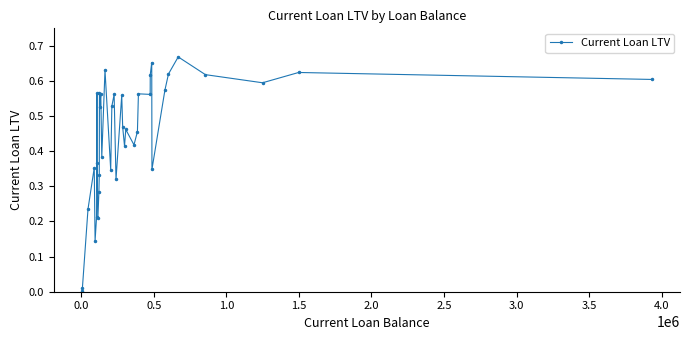

True or false: there are more than 1 points higher than both neighbors.

True